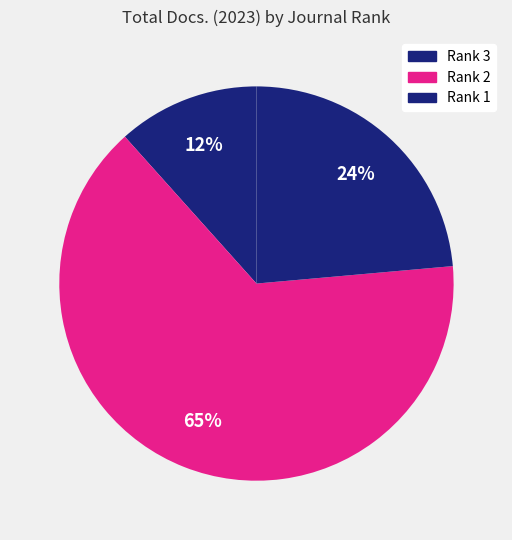

True or false: Rank 2 accounts for 55% of the total.

False